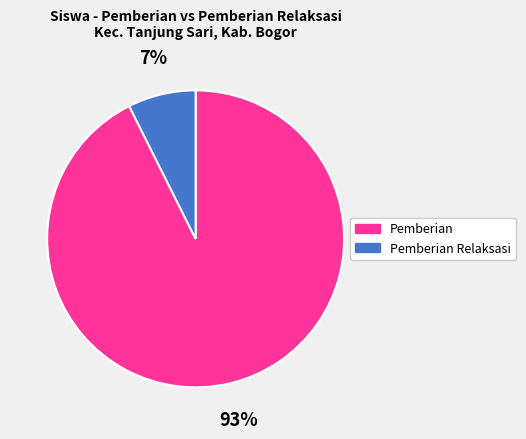

Combined, do Pemberian Relaksasi and Pemberian account for over 50%?

Yes